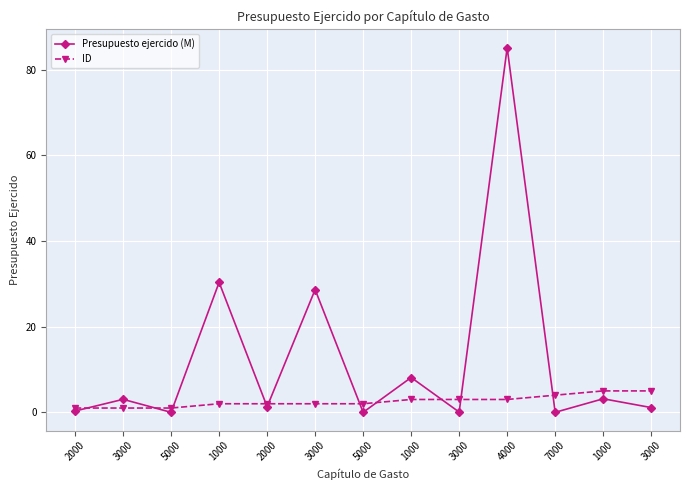

Reading right to left, transcribe all the data shown in this chart.

Presupuesto ejercido (M): 1.1	3.2	0.0	85.1	0.1	8.1	0.0	28.7	1.3	30.3	0.0	3.0	0.3
ID: 5.0	5.0	4.0	3.0	3.0	3.0	2.0	2.0	2.0	2.0	1.0	1.0	1.0